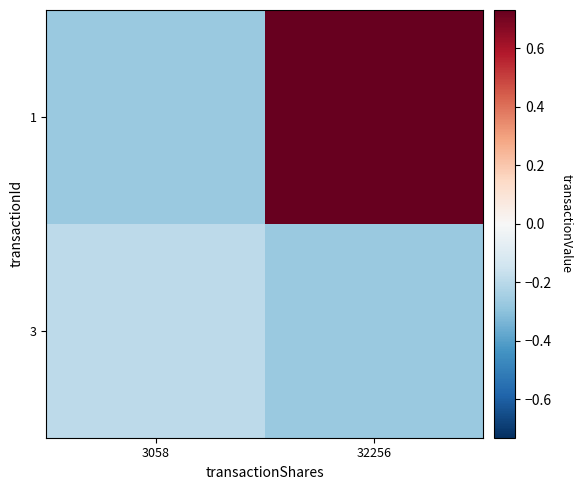

At which category is the sum across all series the highest?

32256